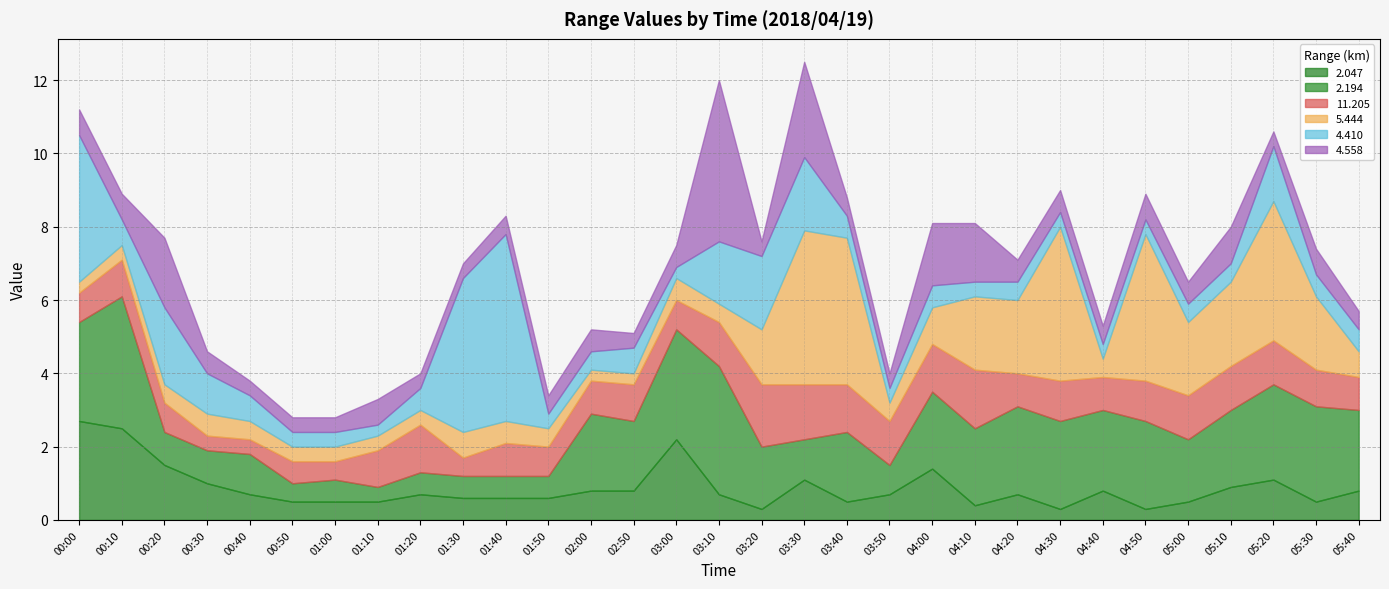

In 2.047, how many points are lower than both neighbors (excluding endpoints)?

6